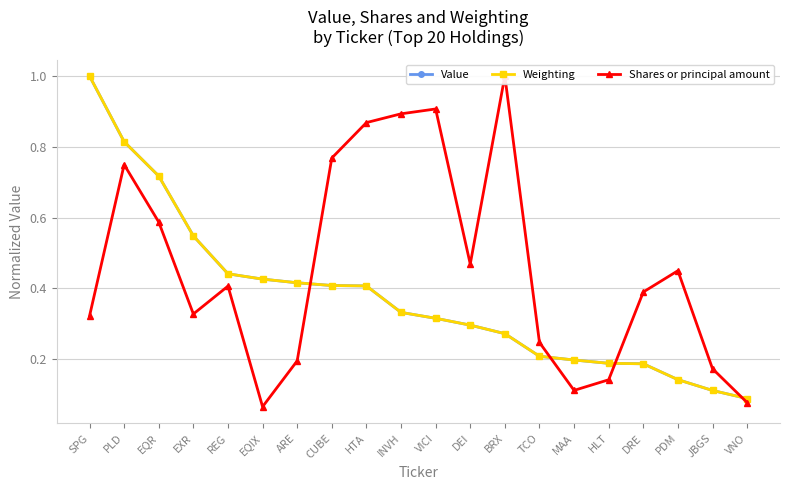

Read the Value value at PDM.

0.1